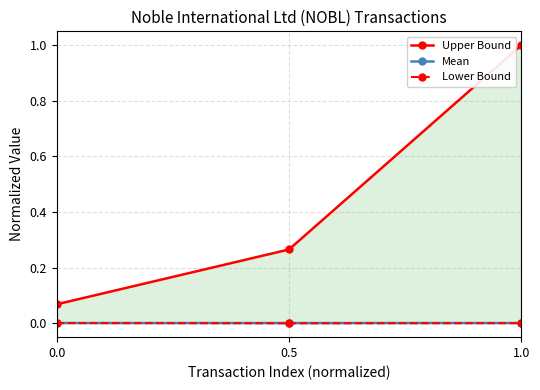

What is the difference between the highest and lowest values at 0.5?

0.3